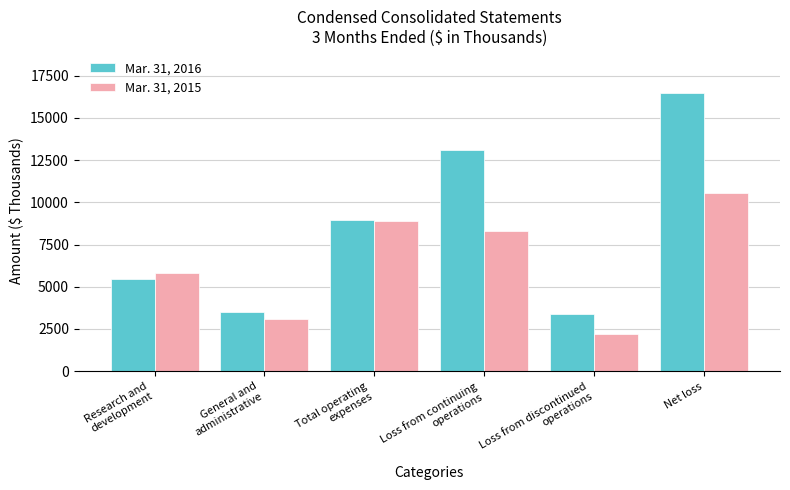

What is the label of the 6th bar from the left?

Net loss